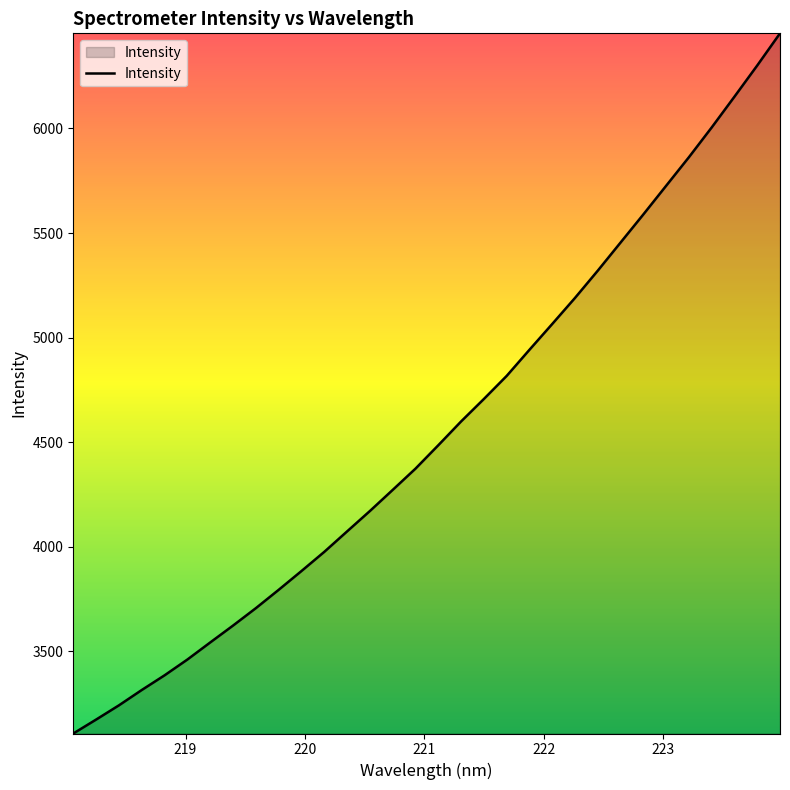

What is the smallest value displayed?

3106.0